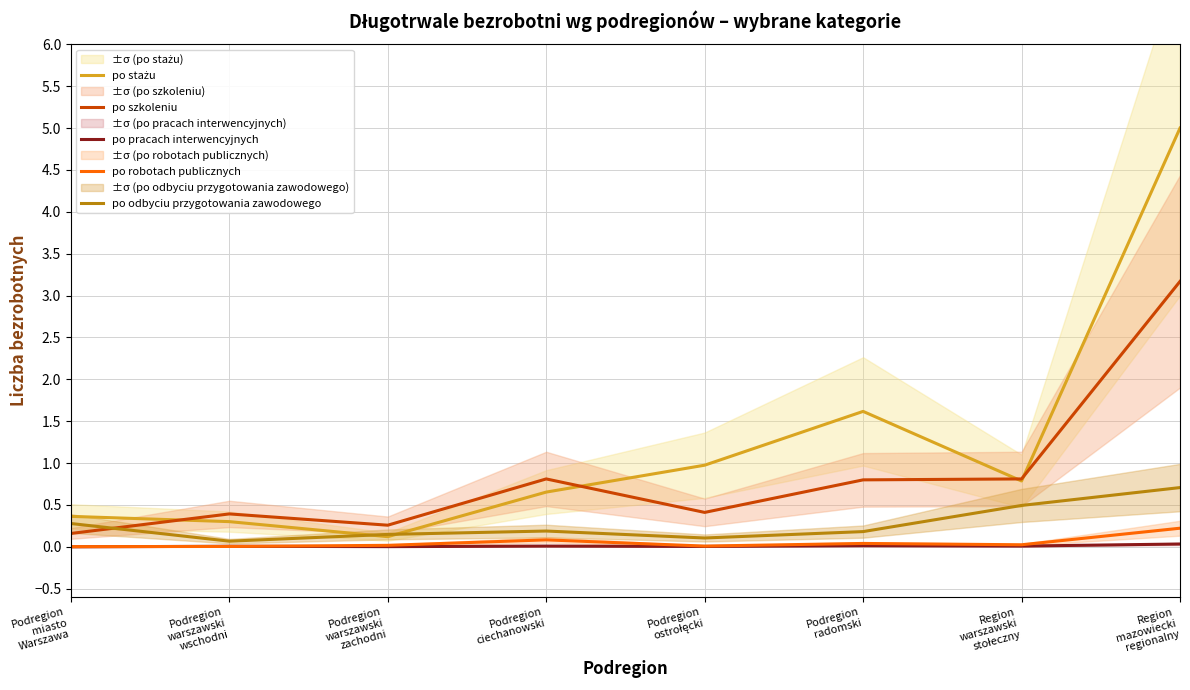

The value of po robotach publicznych at Podregion
warszawski
zachodni is 0.0. True or false?

True